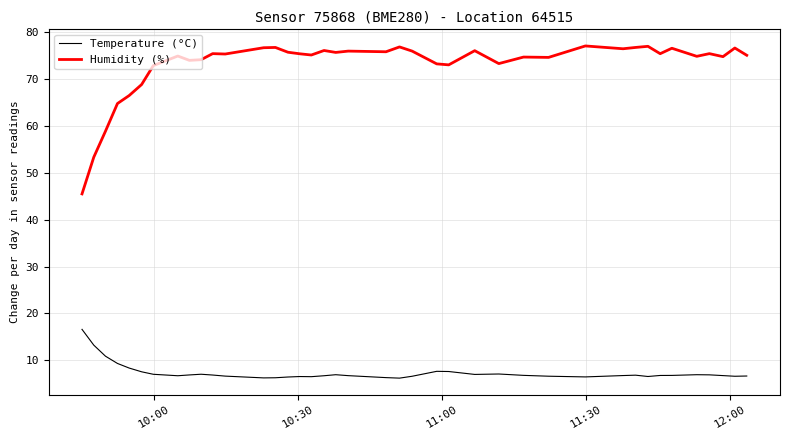

True or false: Humidity (%) and Temperature (°C) intersect in this chart.

False